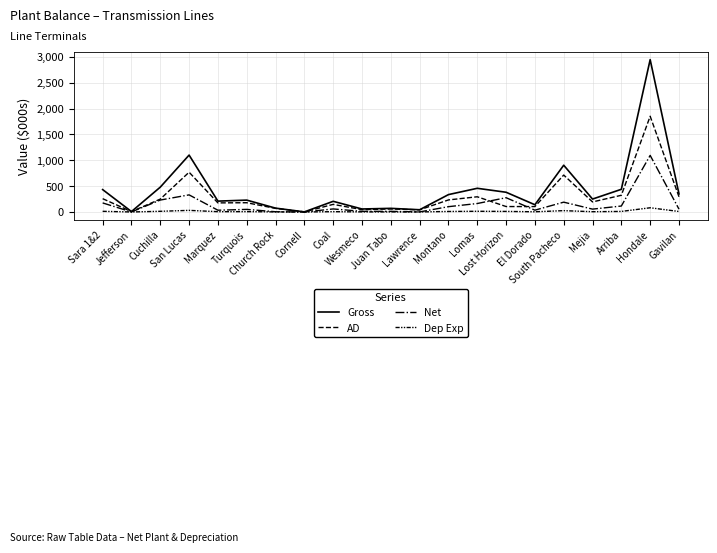

Which has a higher value, Lost Horizon or Cornell?

Lost Horizon